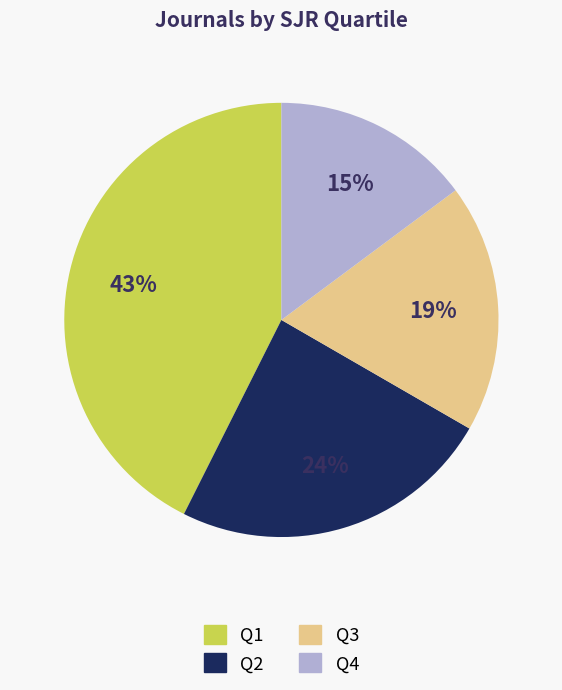

Does Q3 account for over 50% of the chart?

No